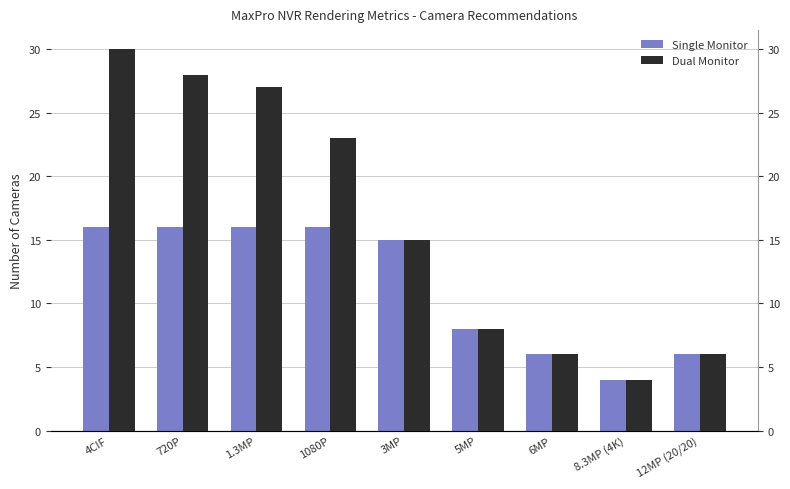

What is the label of the 4th bar from the right?

5MP